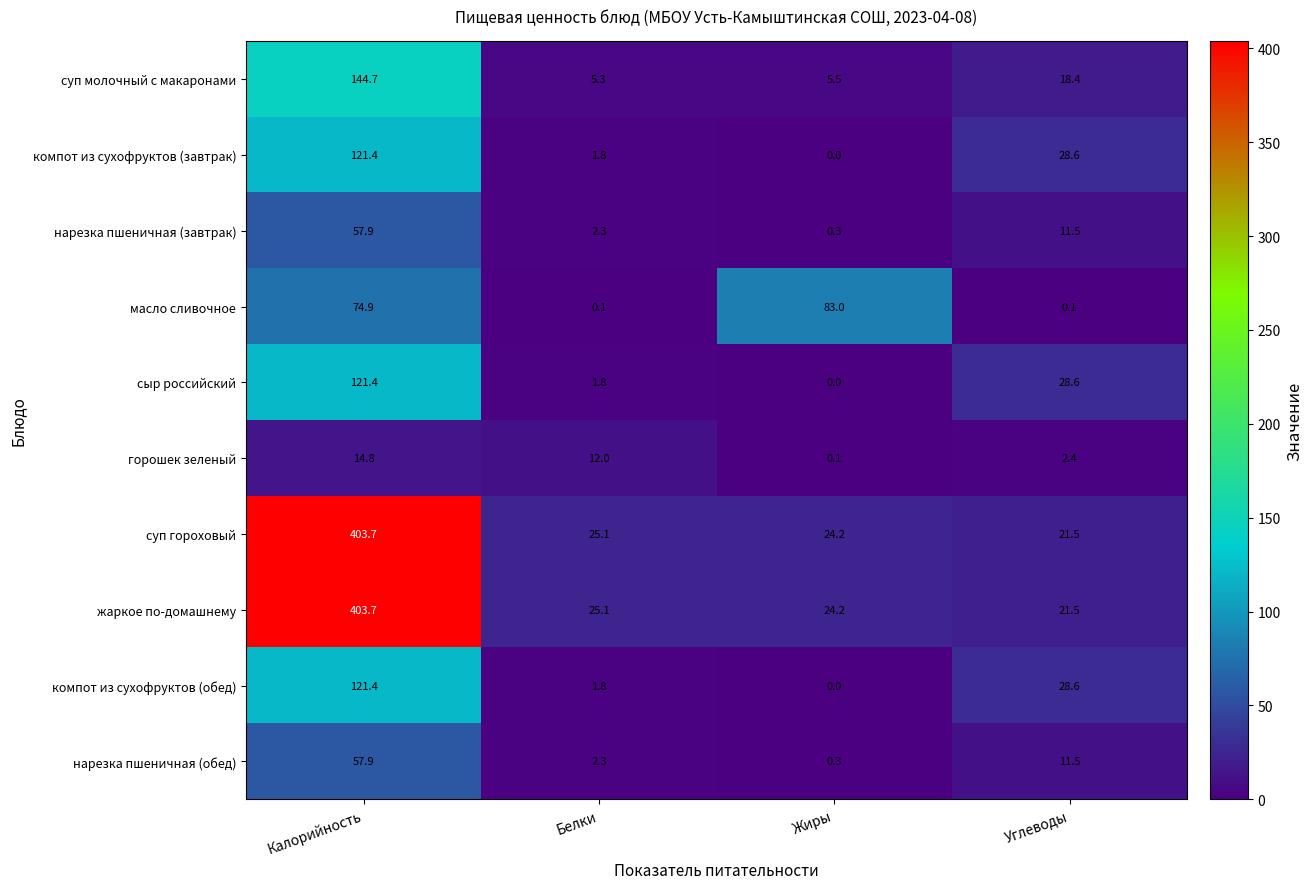

Count the number of data series in this chart.

10